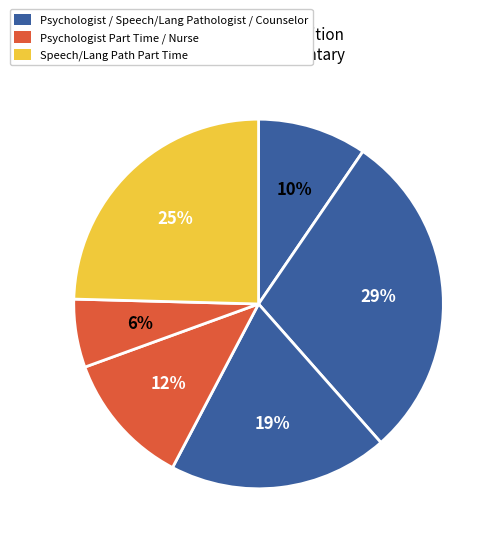

Count the number of slices in the pie.

6